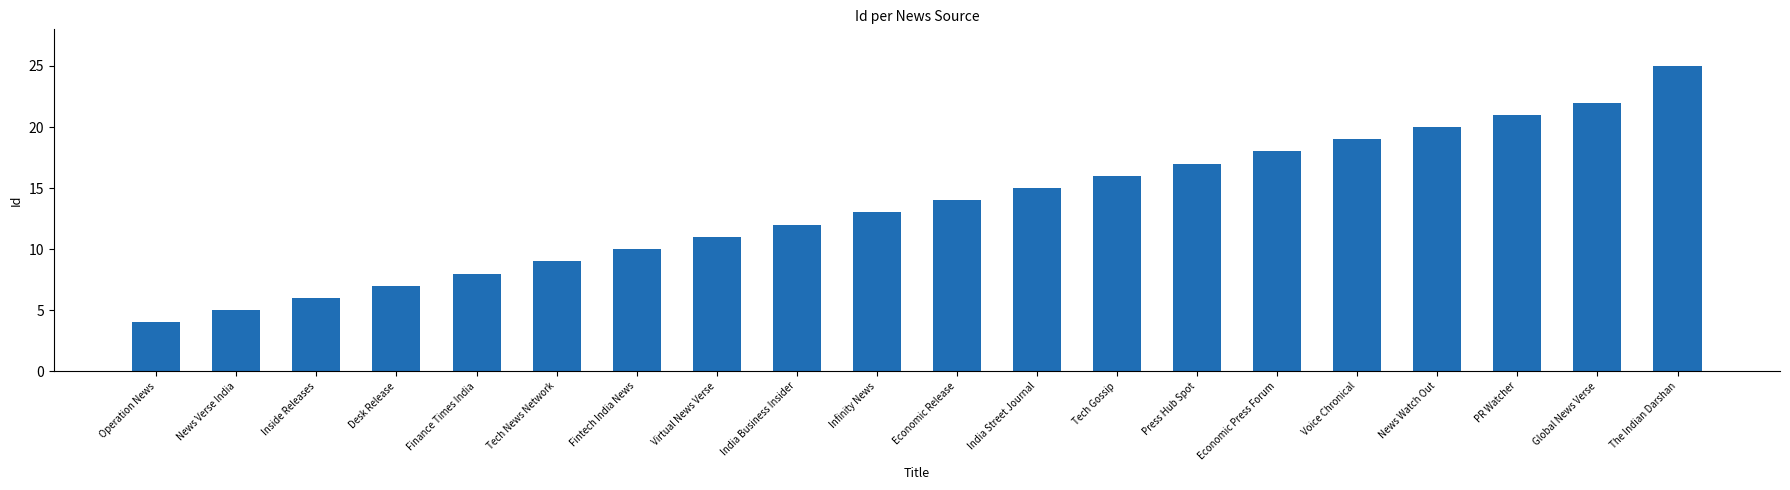

What is the label of the 8th bar from the right?

Tech Gossip